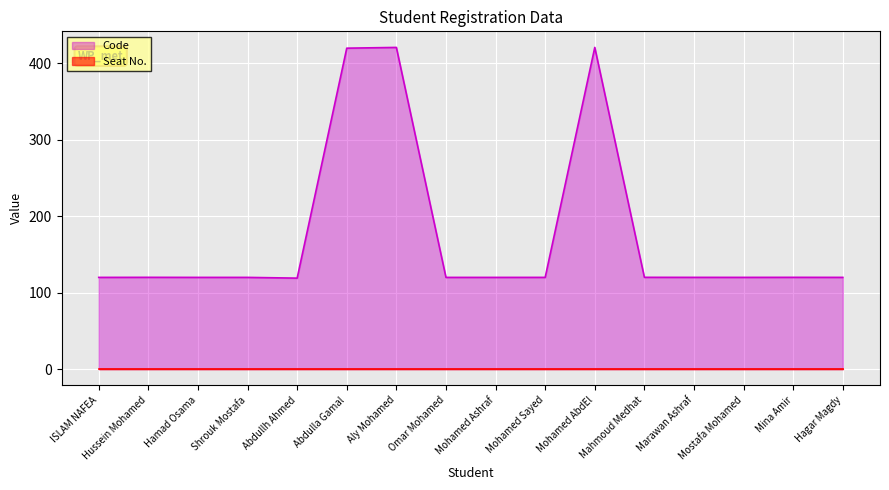

List the labels in order of value, smallest first.

Abdullh Ahmed, Omar Mohamed, Mohamed Ashraf, ISLAM NAFEA, Hamad Osama, Shrouk Mostafa, Mohamed Sayed, Mostafa Mohamed, Hagar Magdy, Marawan Ashraf, Mina Amir, Hussein Mohamed, Mahmoud Medhat, Abdulla Gamal, Aly Mohamed, Mohamed AbdEl